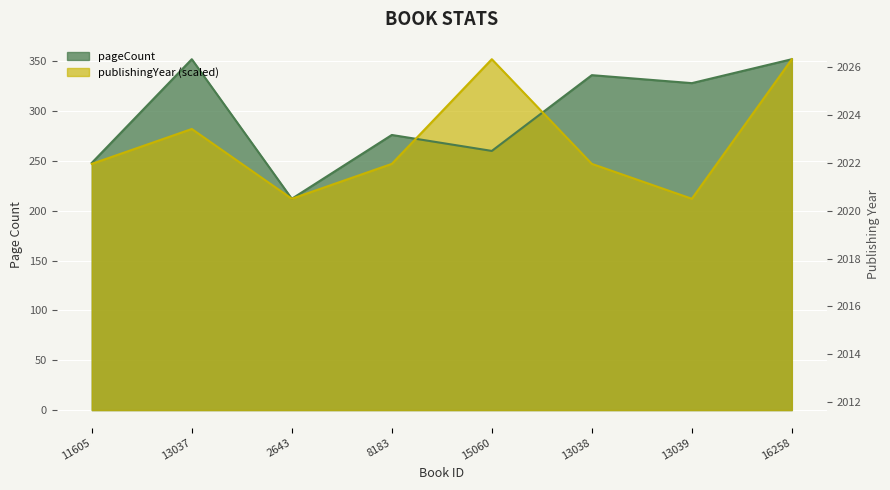

Where is publishingYear nearest to the value 282?

13037